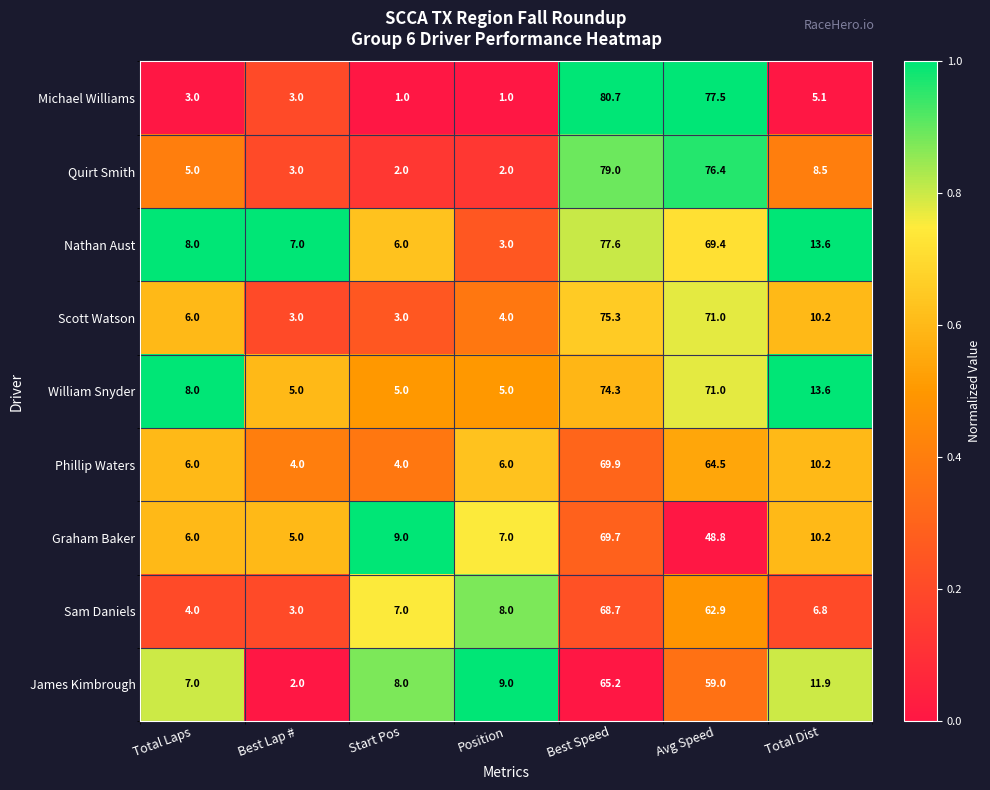

What is the difference between the Graham Baker values at Start Pos and Best Lap #?

4.0